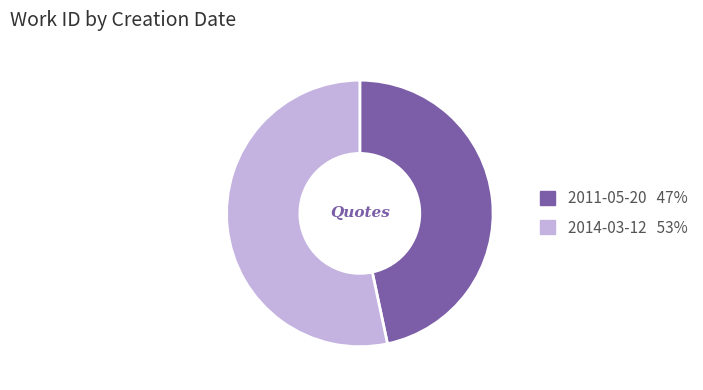

How many slices are in this pie chart?

2